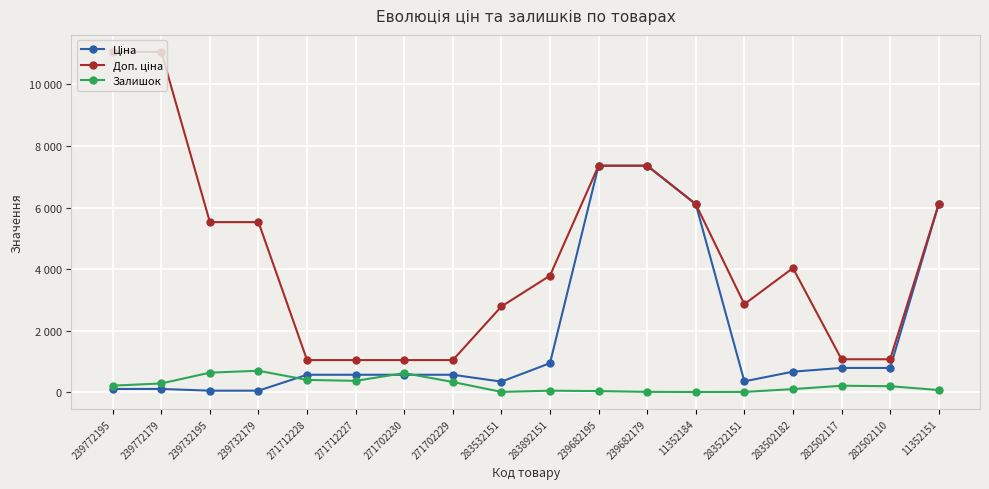

List the series in order of their overall mean, lowest first.

Залишок, Ціна, Доп. ціна